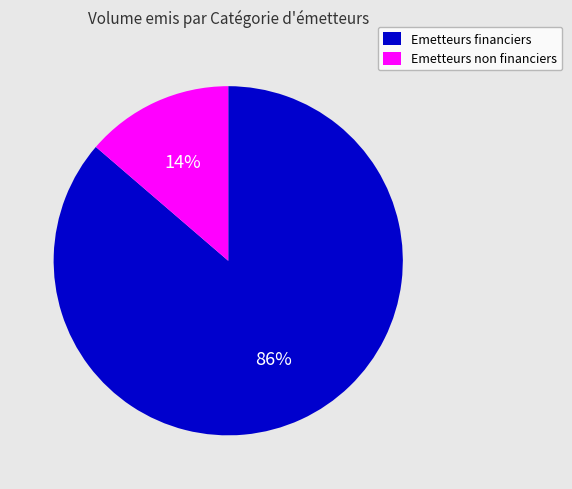

Is it true that Emetteurs non financiers is 14% of the pie?

True